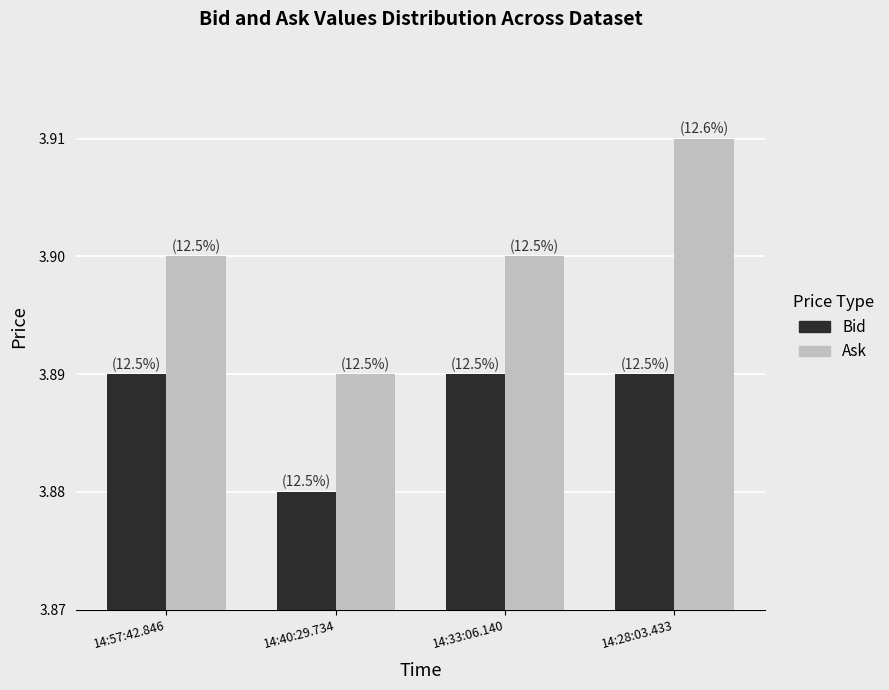

Which category has the highest value across all series?

14:28:03.433